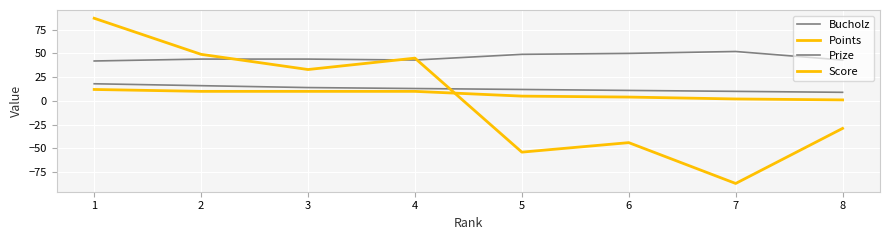

Is this an area chart (filled region under the line)?

No